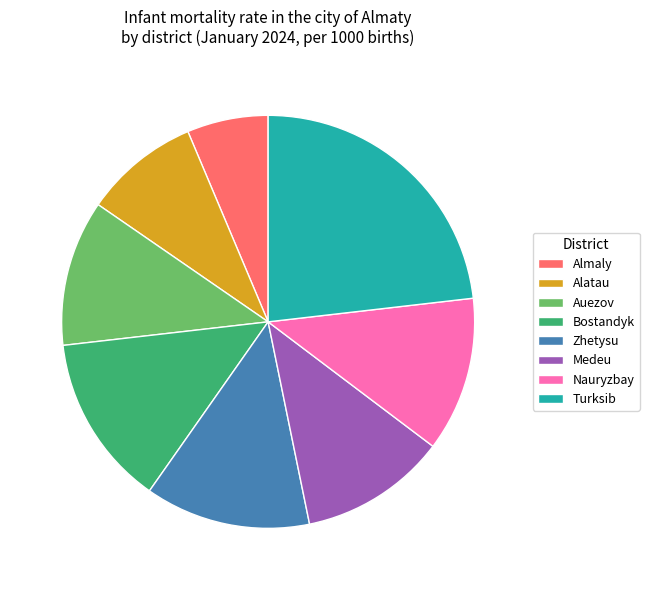

Which category has the smallest portion of the pie?

Almaly